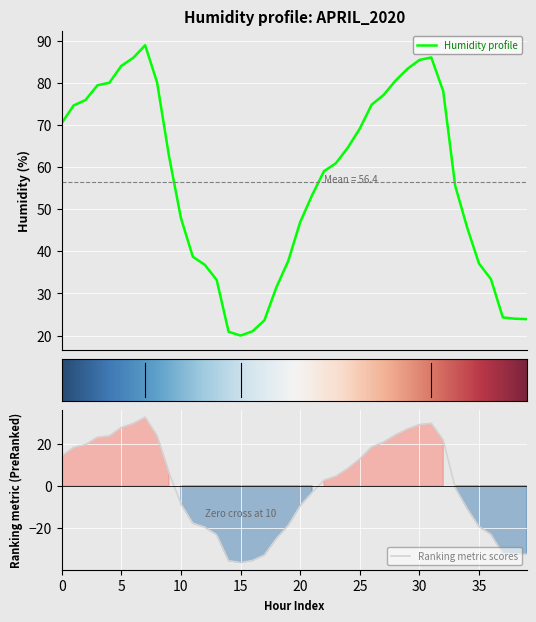

Is it true that the value at 2020-04-02 15:00 is 23.9?

True